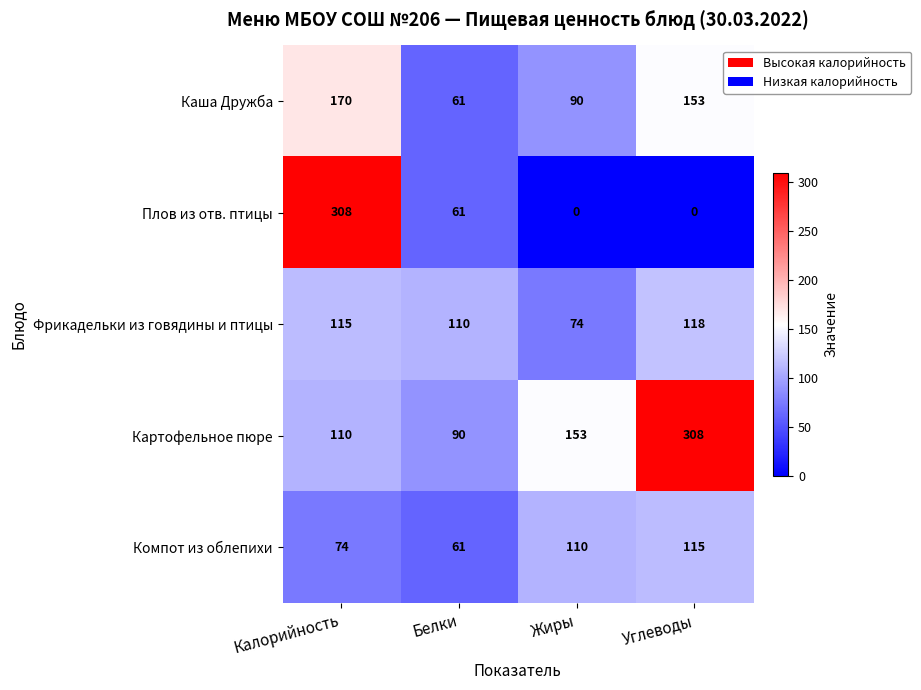

What is the minimum value for Компот из облепихи?

61